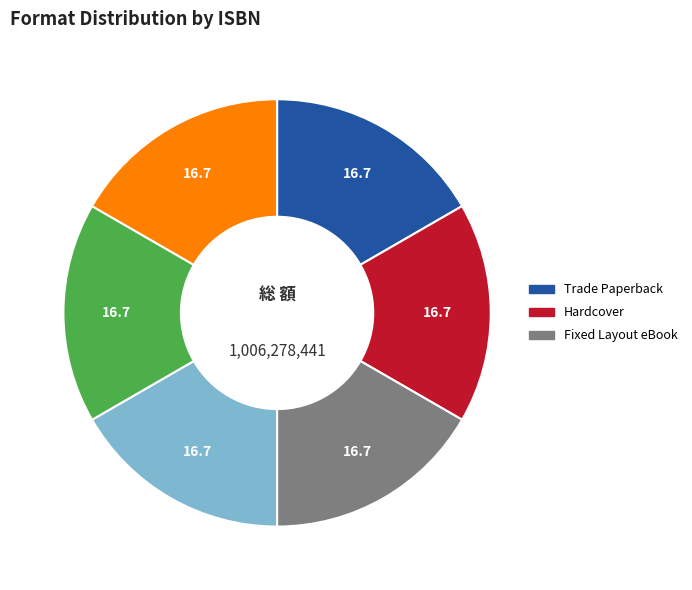

Does any single category account for the majority?

No